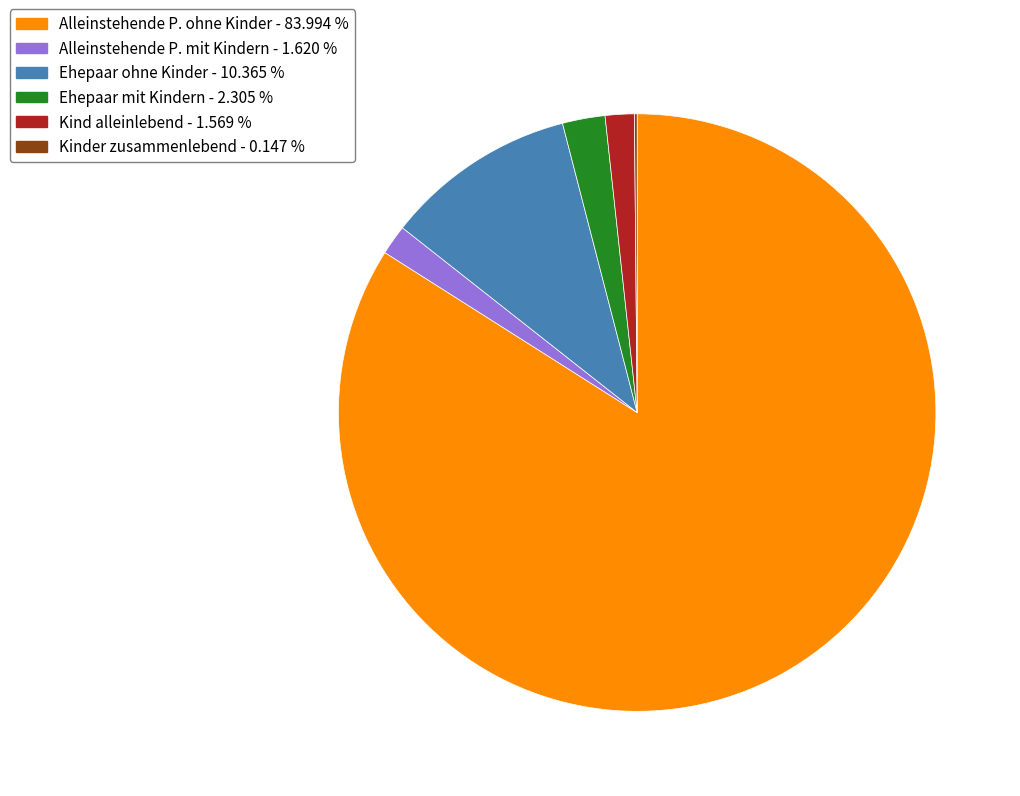

Is there a majority slice in this chart?

Yes